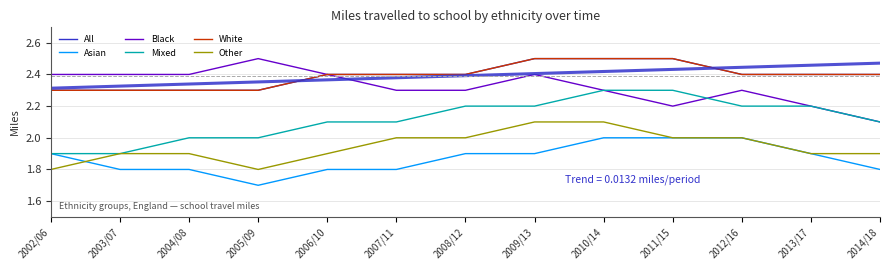

True or false: All and Mixed cross at least once.

False